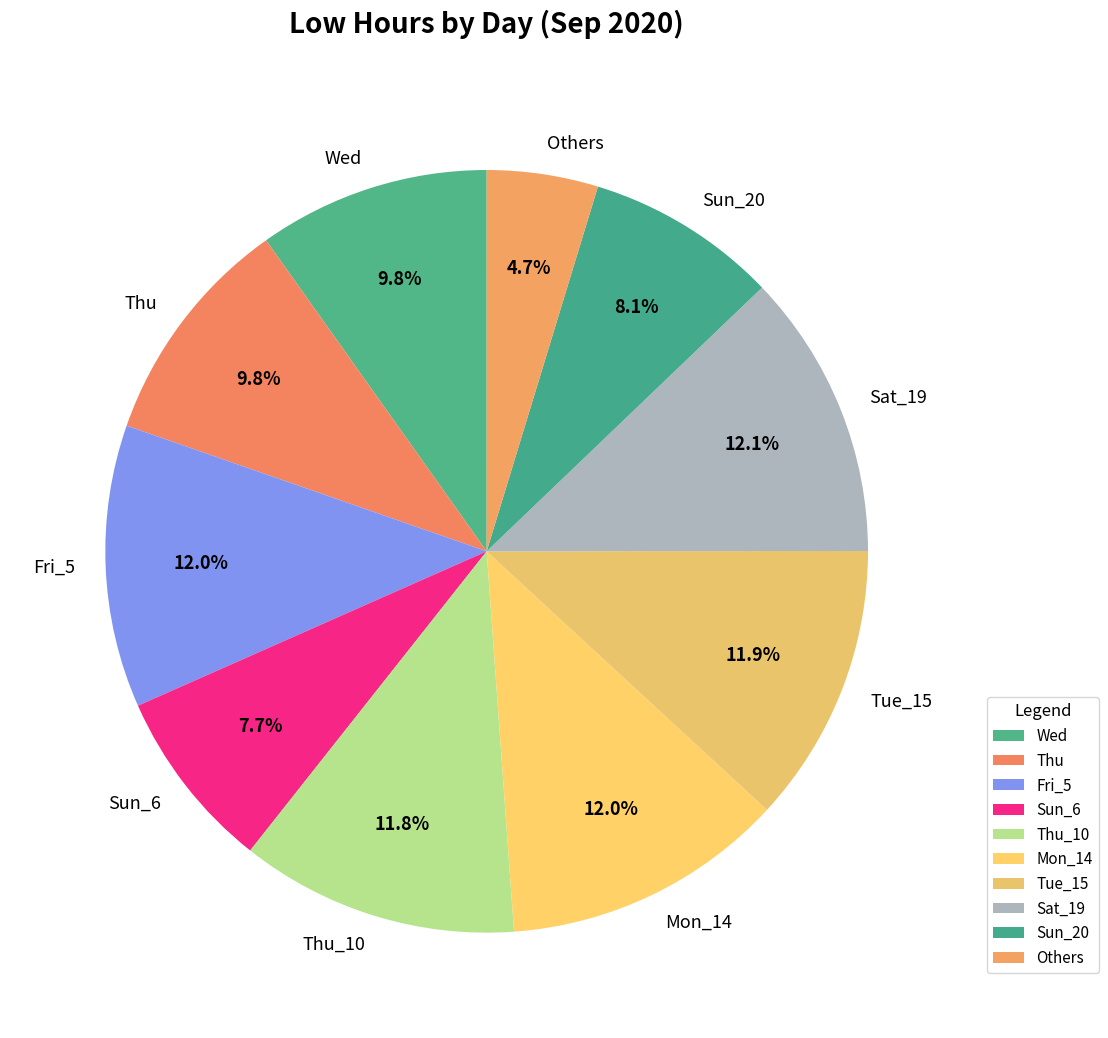

Does Wed account for over 50% of the chart?

No